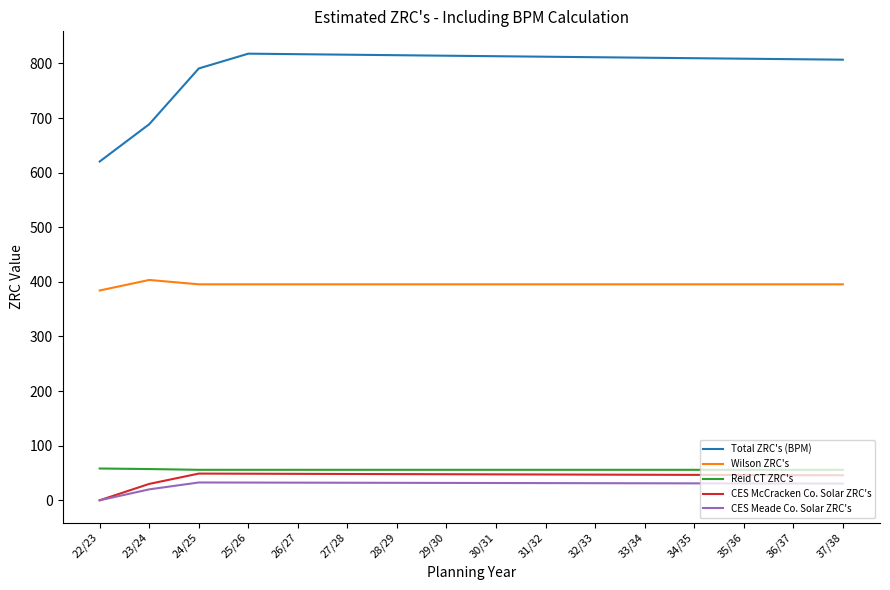

How many series are shown in this chart?

5